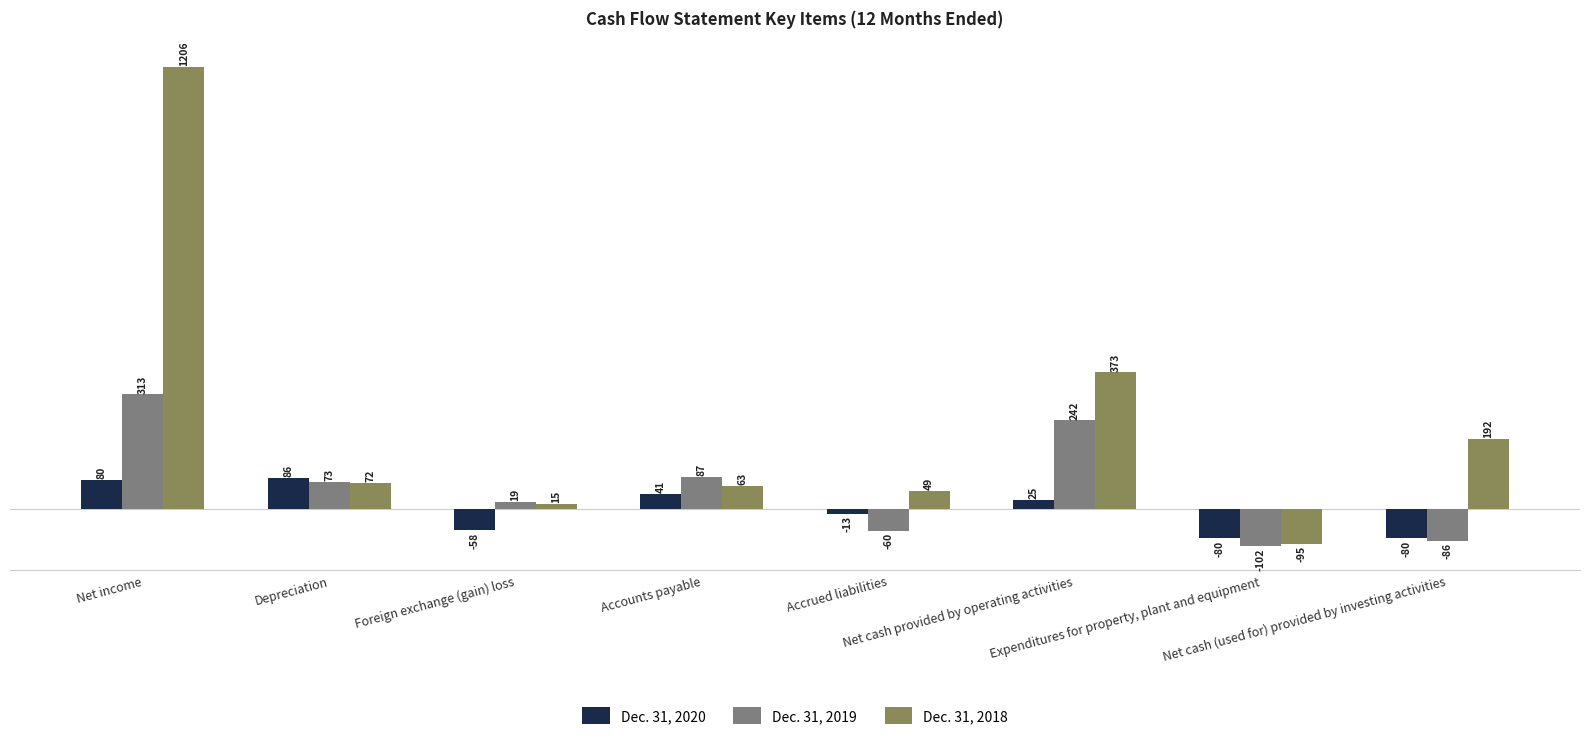

Is the value of Dec. 31, 2018 at Accrued liabilities greater than the value of Dec. 31, 2020 at Accrued liabilities?

Yes